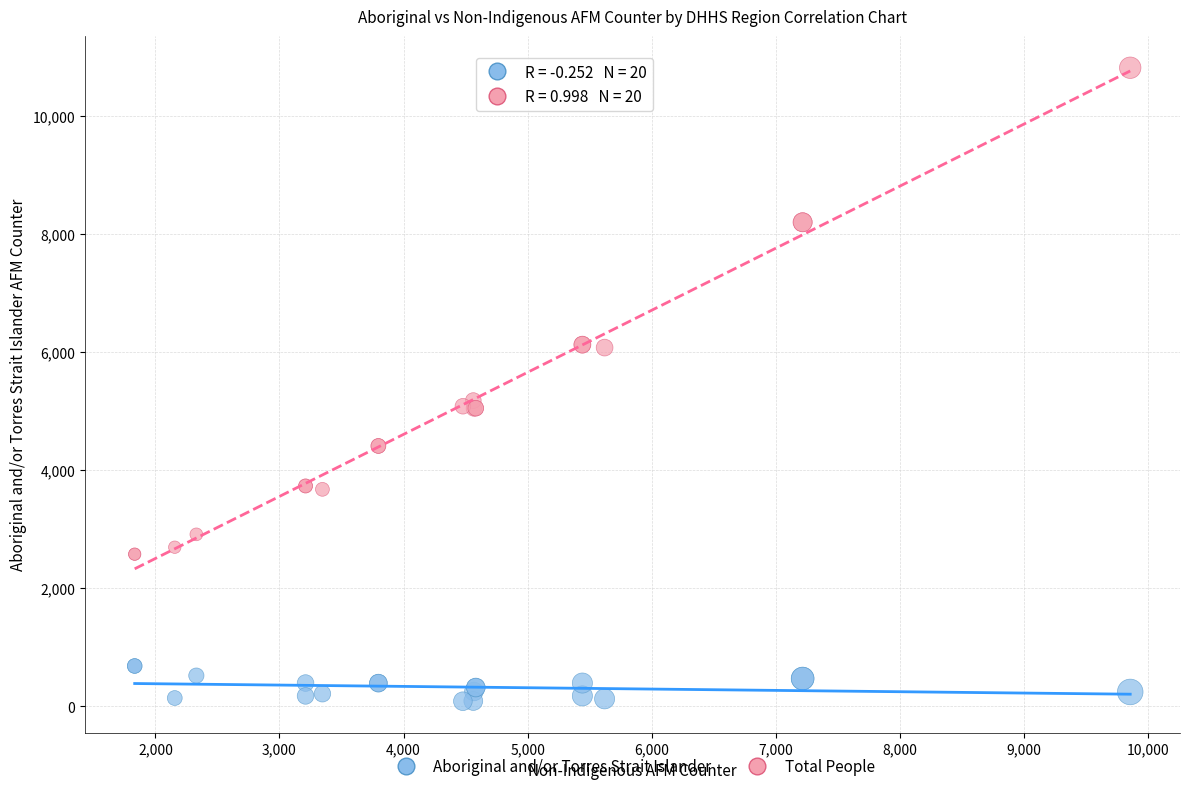

Which series contains the lowest Y value?

Aboriginal and/or Torres Strait Islander